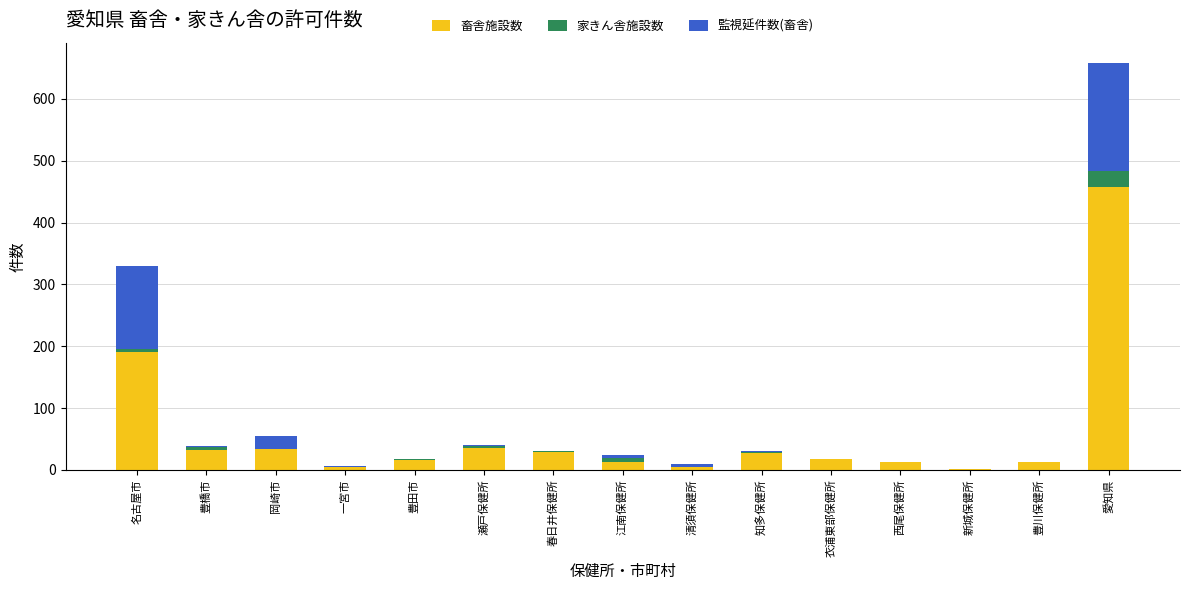

At which label is 畜舎施設数 closest to 229?

名古屋市